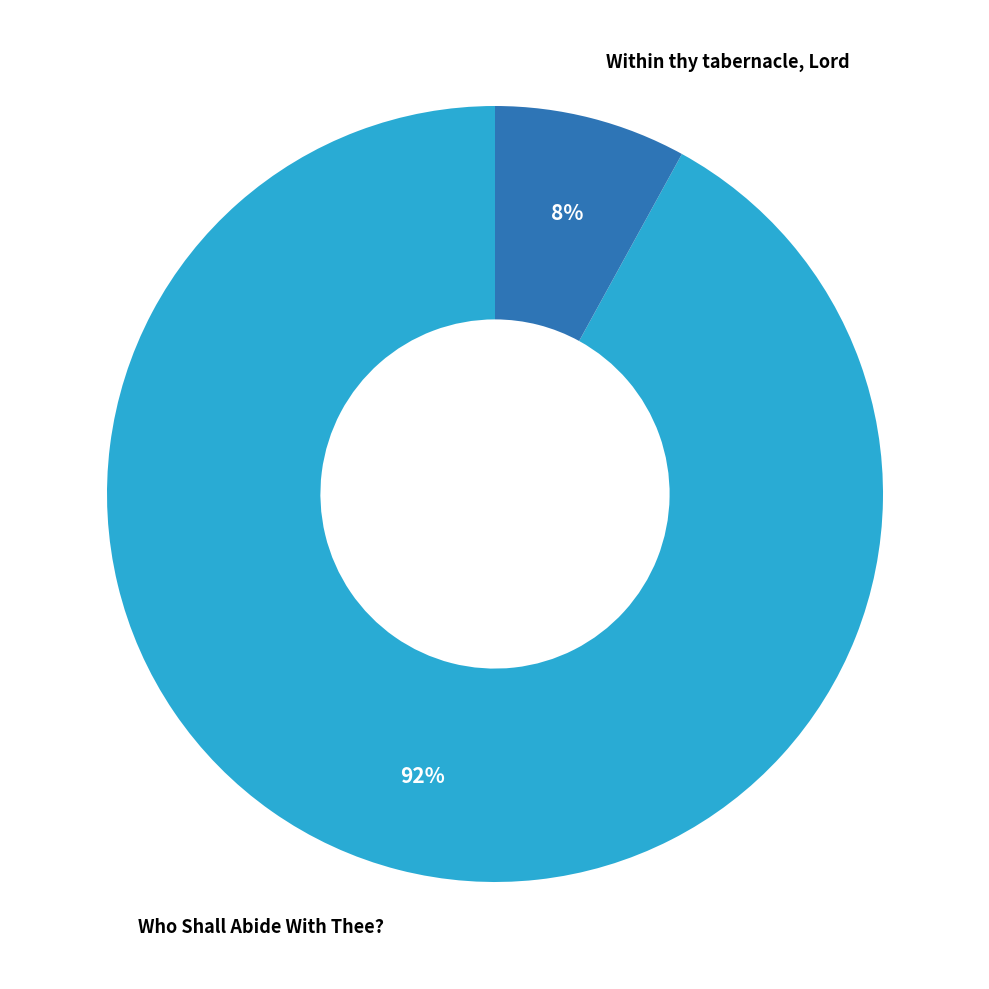

Between Within thy tabernacle, Lord and Who Shall Abide With Thee?, which is larger?

Who Shall Abide With Thee?